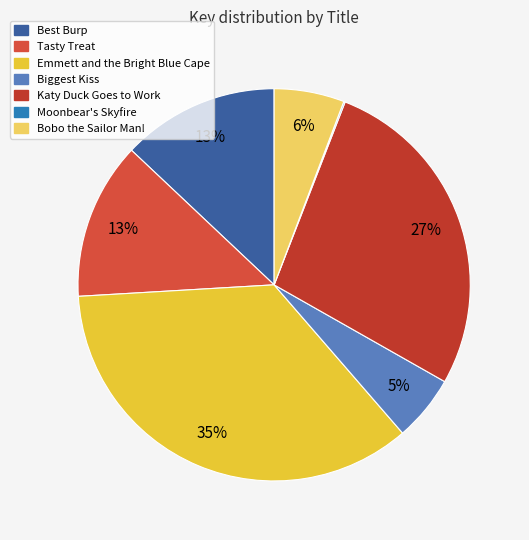

Does Emmett and the Bright Blue Cape represent more than half of the total?

No